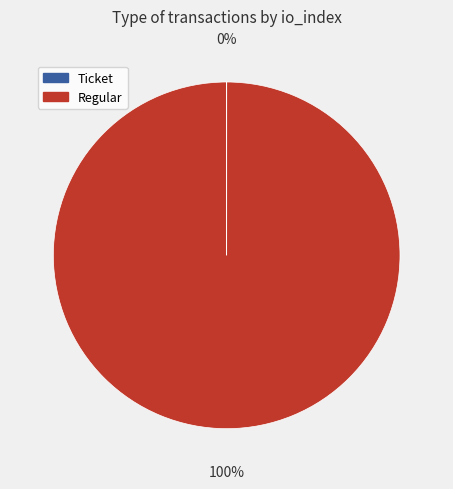

Is there a majority slice in this chart?

Yes